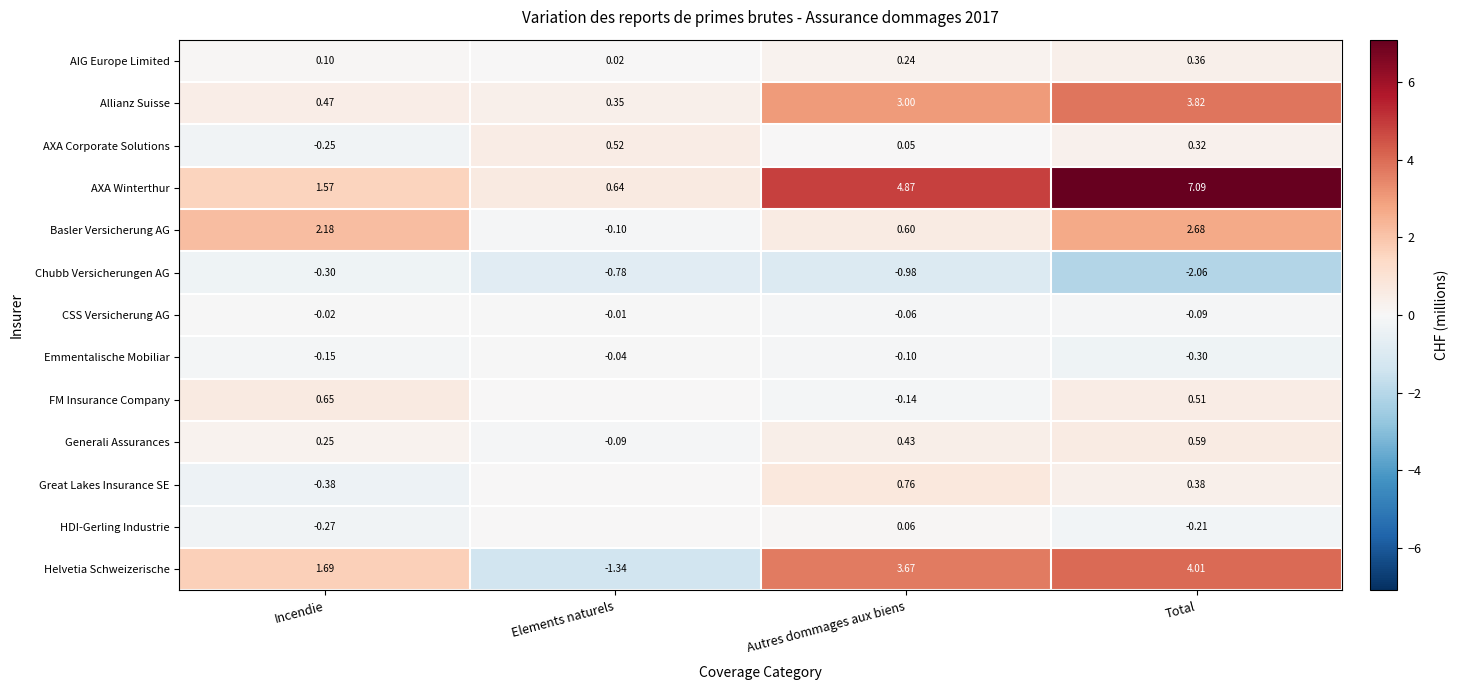

Which series changed the most between Incendie and Autres dommages aux biens?

AXA Winterthur